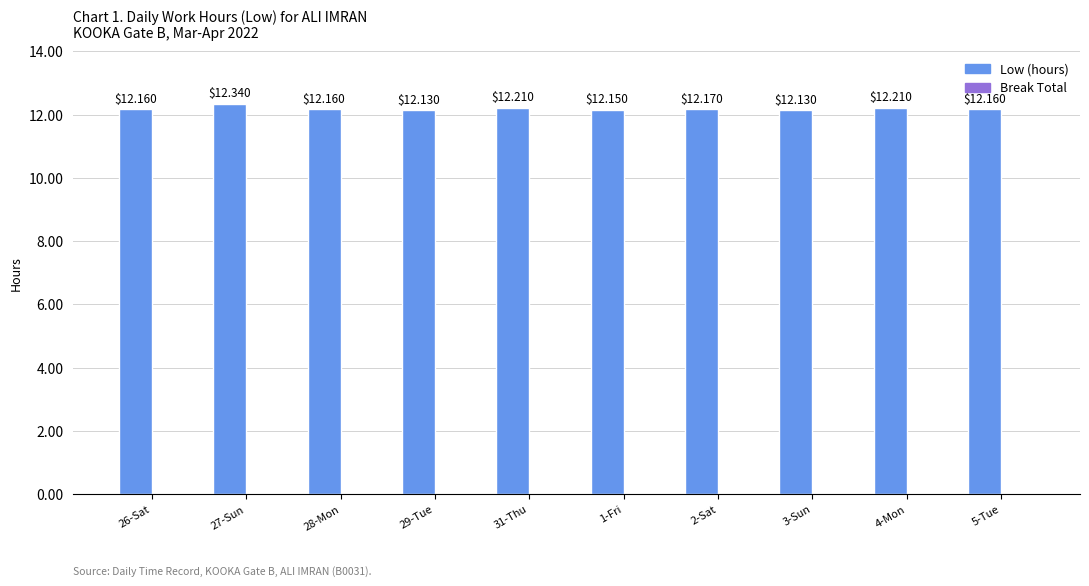

Does the chart contain any negative values?

No